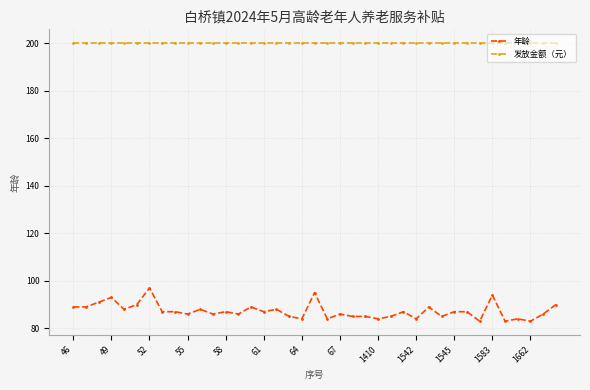

What is the value of the 年龄 point at the 29th from the left?

89